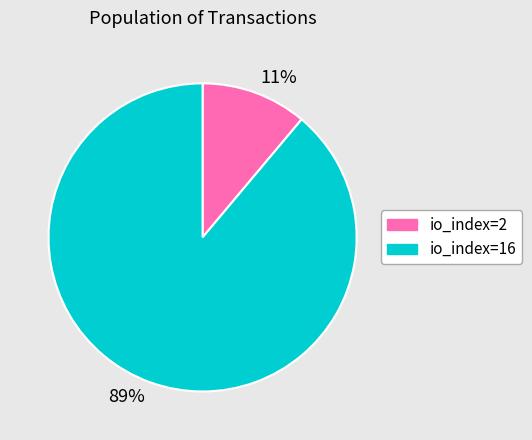

To the nearest percent, what portion does io_index=16 represent?

89%